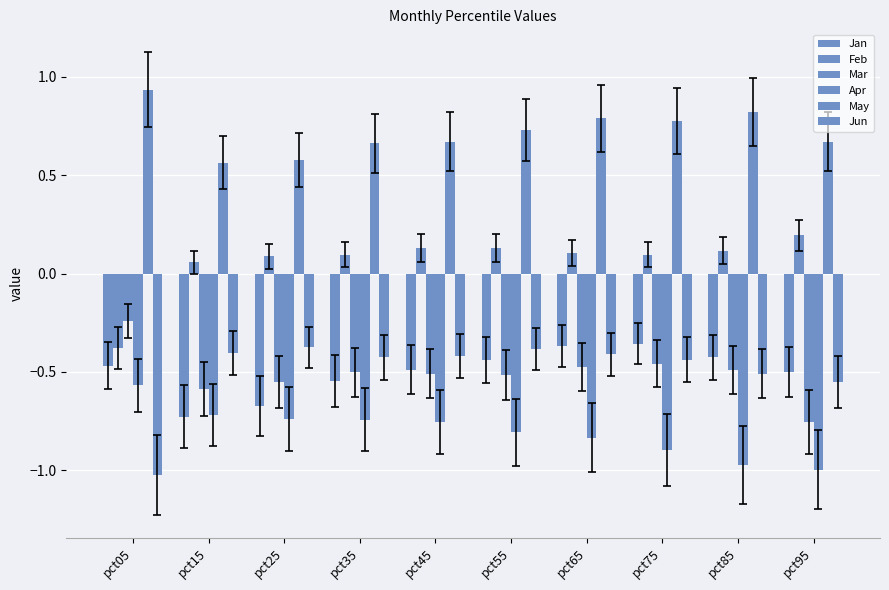

True or false: Apr has a value of -0.8 at pct55.

True